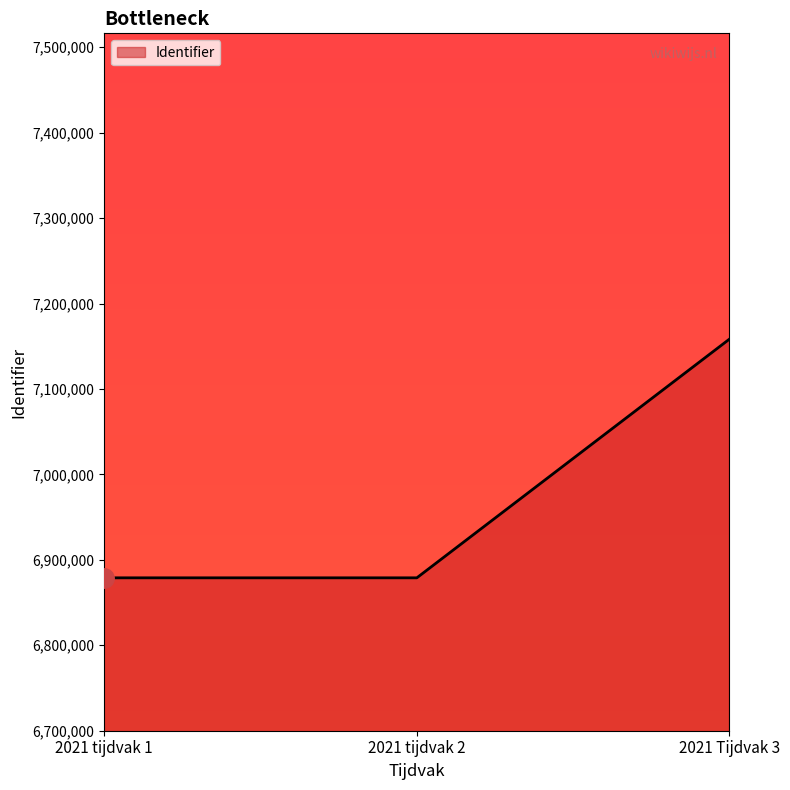

What is the difference between the values at 2021 Tijdvak 3 and 2021 tijdvak 2?

279395